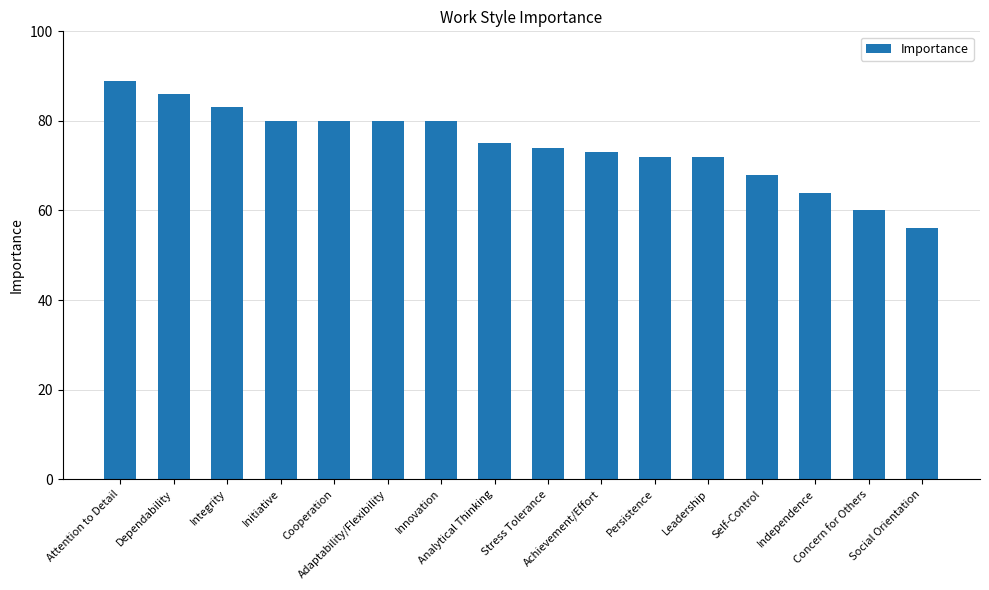

The chart shows a value of 18 at Integrity. True or false?

False